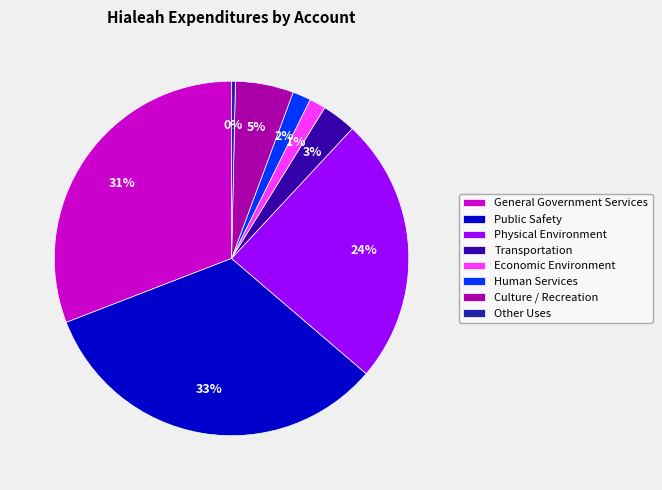

What percentage is the Economic Environment slice, to the nearest percent?

1%